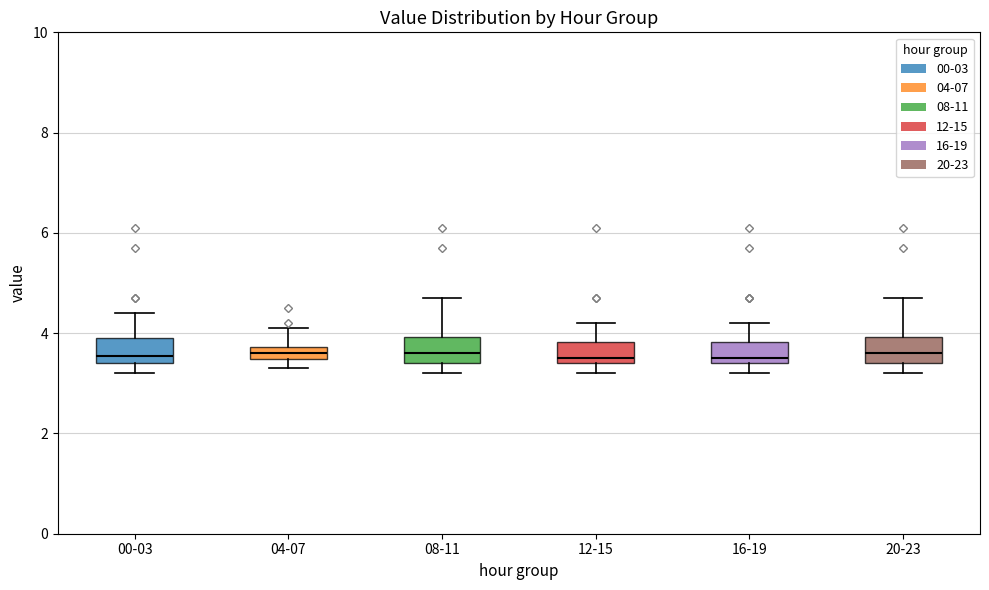

Where is the upper edge of the box for 20-23 on the y-axis? The values are not printed on the chart, so give them approximately, as read against the axis.

4.0